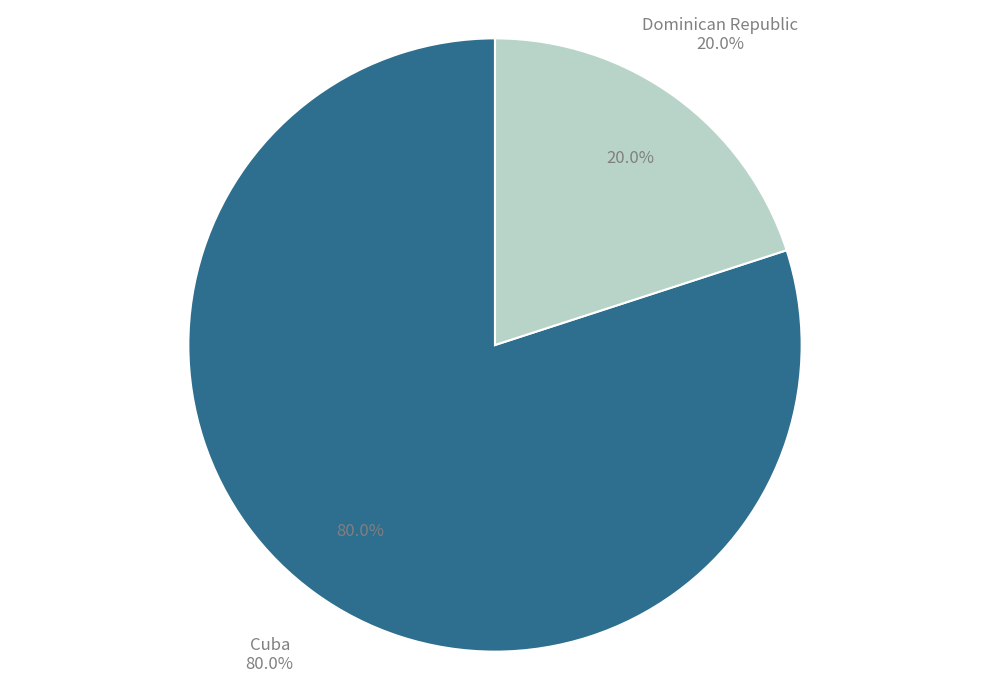

Rank the categories by value from highest to lowest.

Cuba, Dominican Republic